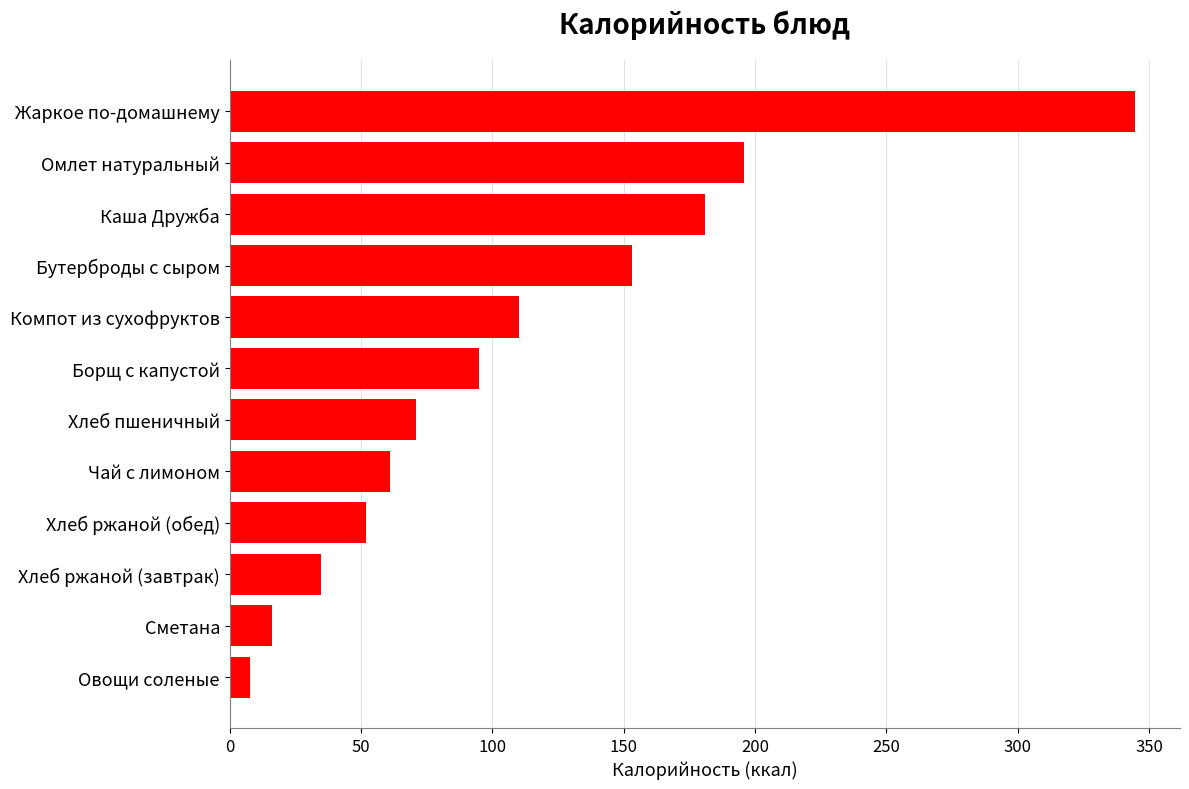

Are the bars grouped side by side (vs. stacked)?

No